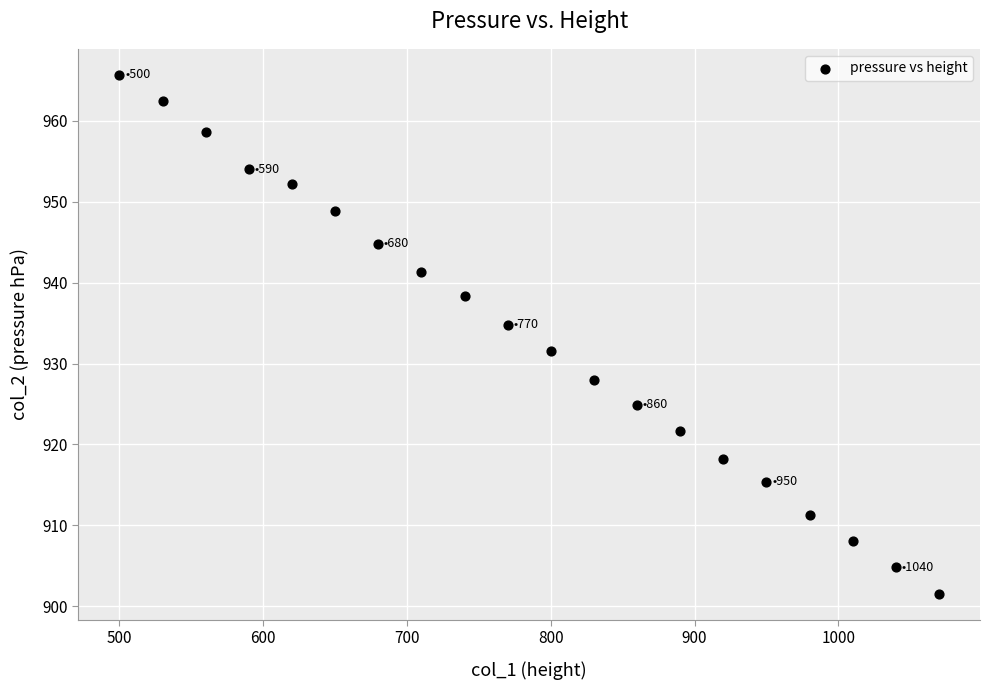

What is the range of Y values (max minus min)?

64.2